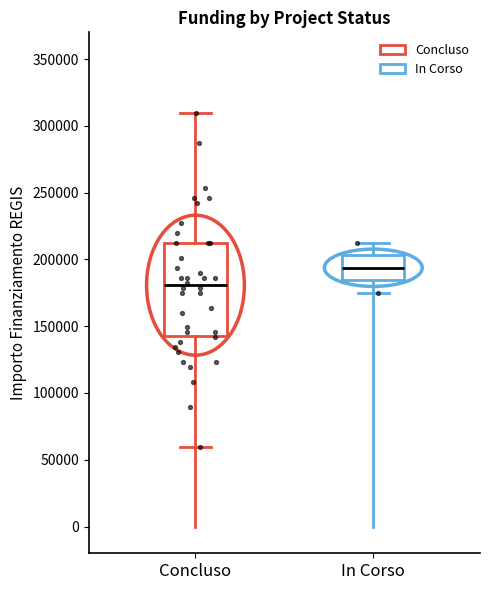

Reading left to right, transcribe this box plot: for each box, give where its median line is, the range the box spans, and where its two whiskers end, as read against the y-axis. The values are not printed on the chart, so give them approximately, as read against the axis.

Concluso: median 180000, box 145000 to 210000, whiskers 60000 to 310000
In Corso: median 195000, box 185000 to 205000, whiskers 175000 to 210000